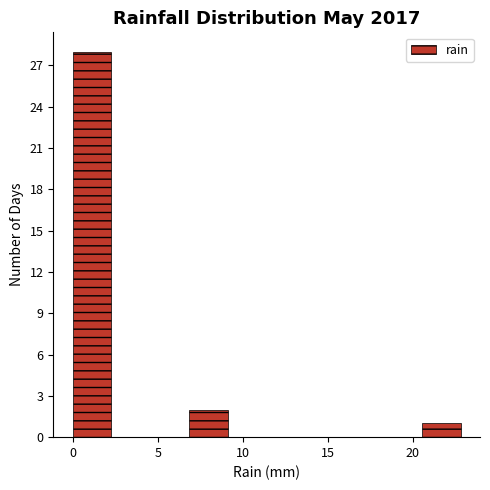

How tall is the bar that spans 7.0 to 9.0 on the x-axis? Neither the bar edges nor the heights are printed on the chart, so give them approximately, as read against the axes.

2